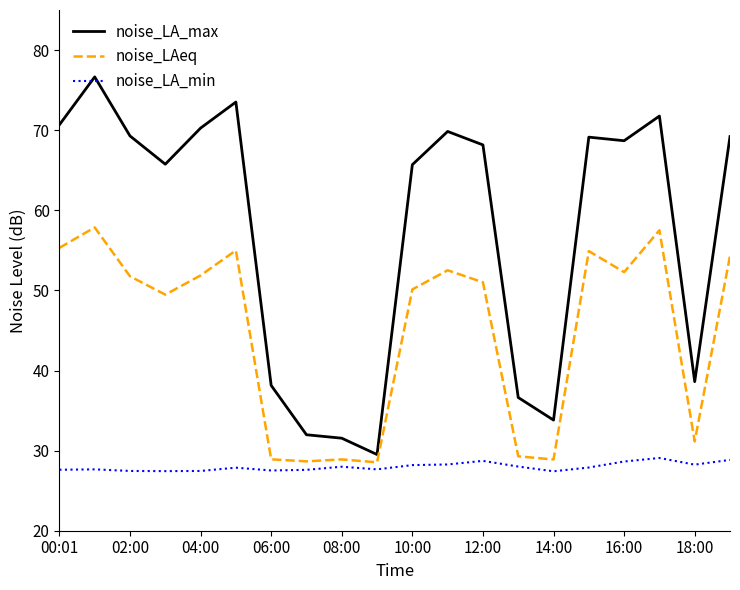

True or false: noise_LA_max and noise_LAeq intersect in this chart.

False